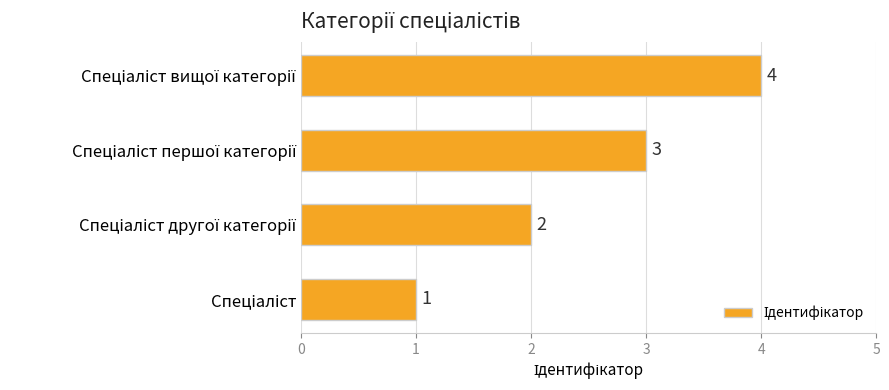

What is the greatest value displayed?

4